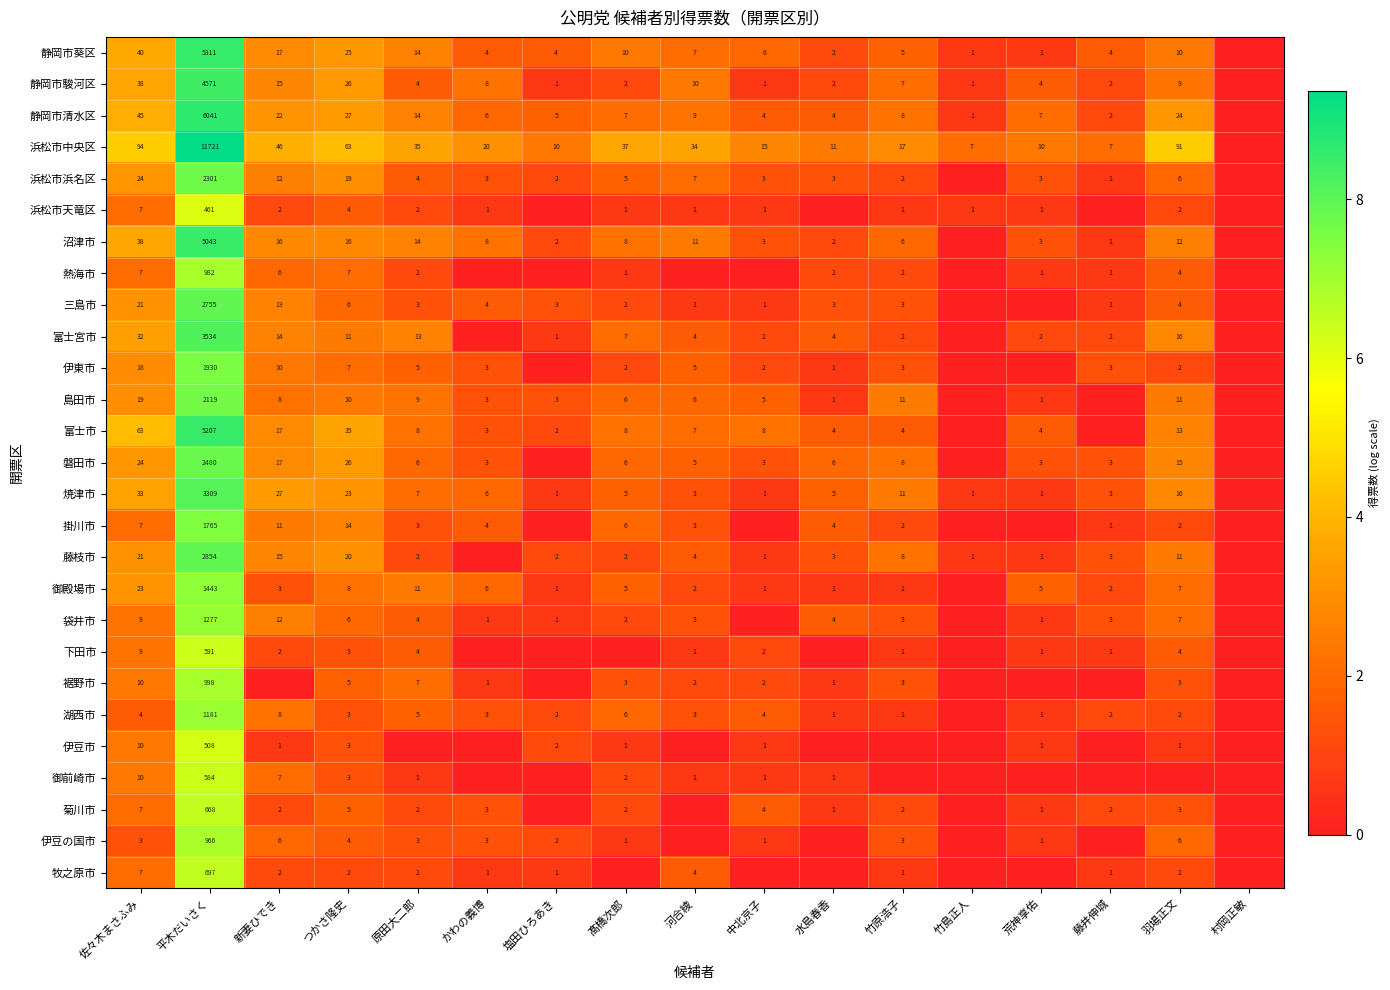

What is the sum of the 下田市 values at 藤井伸城 and 羽場正文?

5